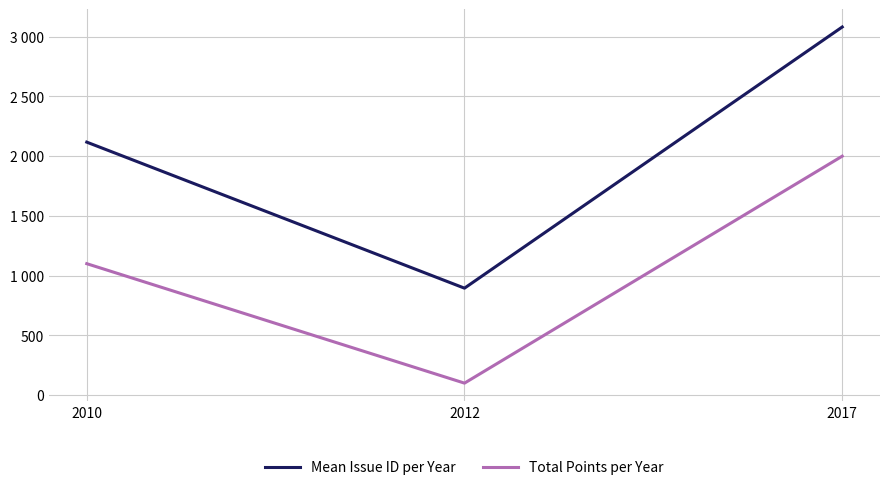

What is the spread (max minus min) of values at 2017?

1081.3